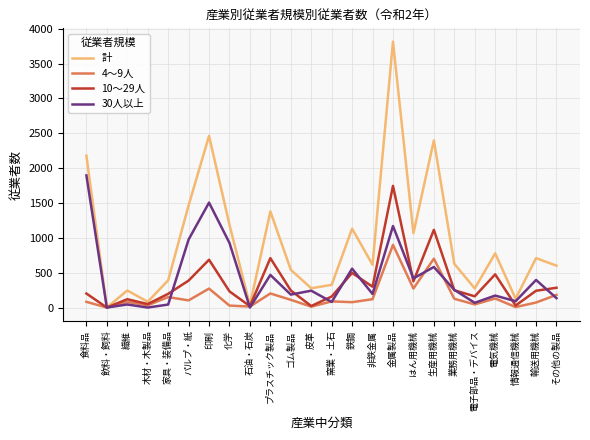

What are all the series names shown in the legend?

計, 4～9人, 10～29人, 30人以上